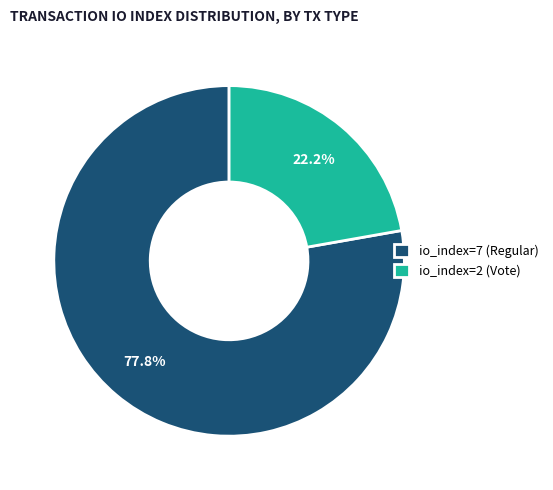

Which has a higher value, io_index=7 (Regular) or io_index=2 (Vote)?

io_index=7 (Regular)